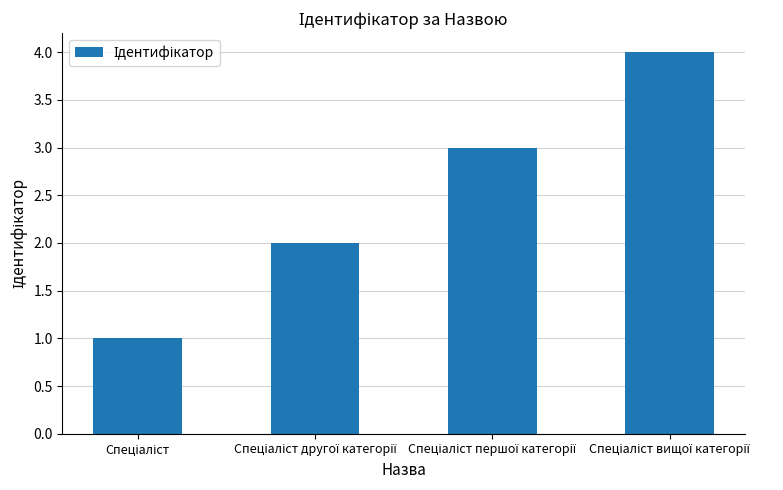

Are the bars horizontal?

No